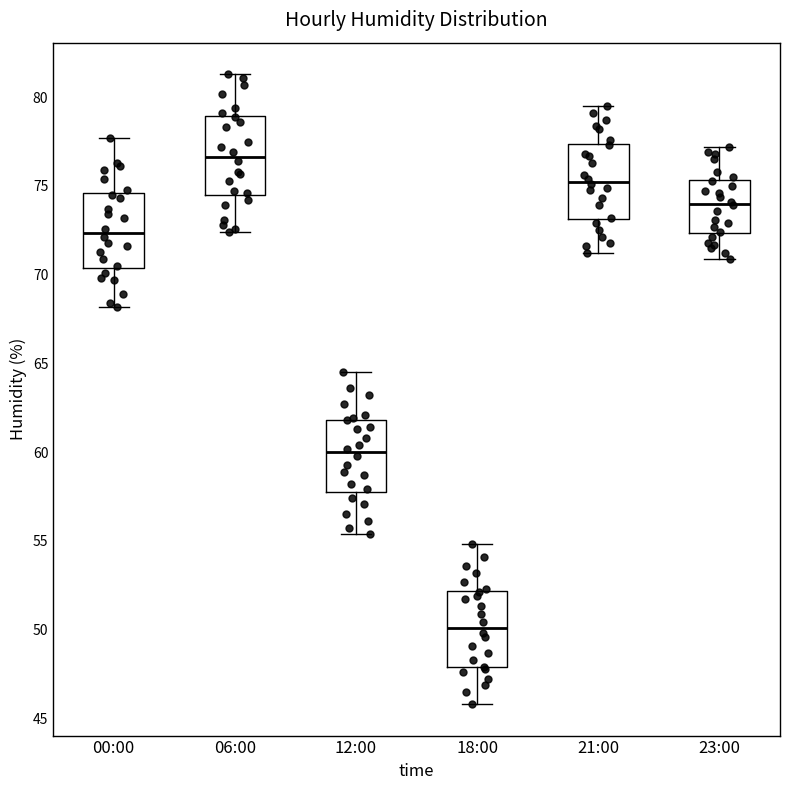

Reading left to right, read every box against the y-axis: the position of its median line, the range the box covers, and the ends of its whiskers. The values are not printed on the chart, so give them approximately, as read against the axis.

00:00: median 72.5, box 70.5 to 74.5, whiskers 68.0 to 77.5
06:00: median 76.5, box 74.5 to 79.0, whiskers 72.5 to 81.5
12:00: median 60.0, box 58.0 to 62.0, whiskers 55.5 to 64.5
18:00: median 50.0, box 48.0 to 52.0, whiskers 46.0 to 55.0
21:00: median 75.5, box 73.0 to 77.5, whiskers 71.0 to 79.5
23:00: median 74.0, box 72.5 to 75.5, whiskers 71.0 to 77.0